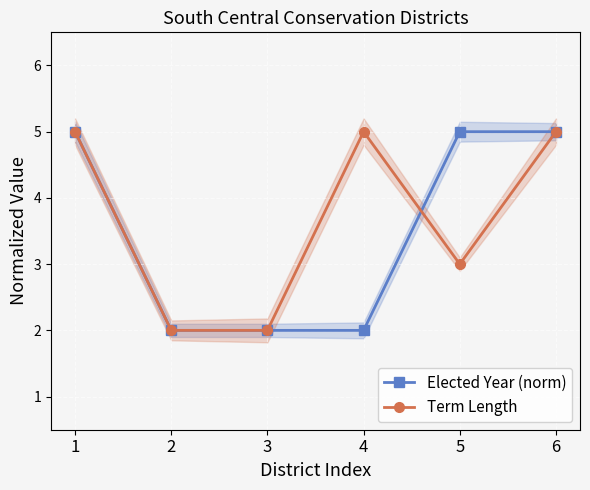

At which category does the chart reach its peak across all series?

1